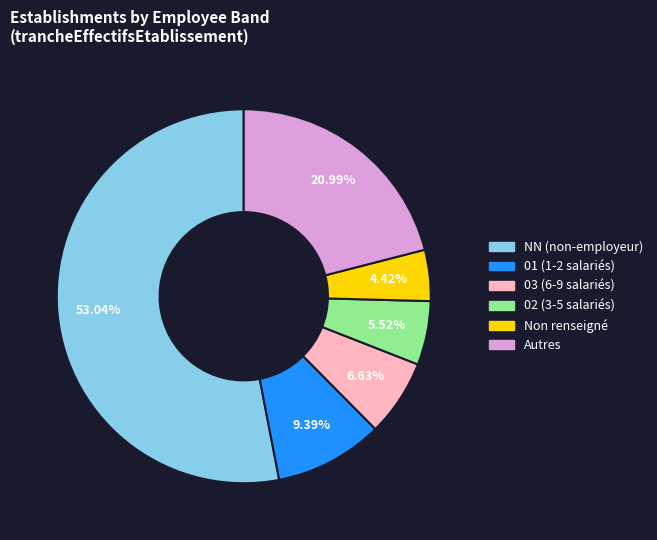

Does any single category account for the majority?

Yes